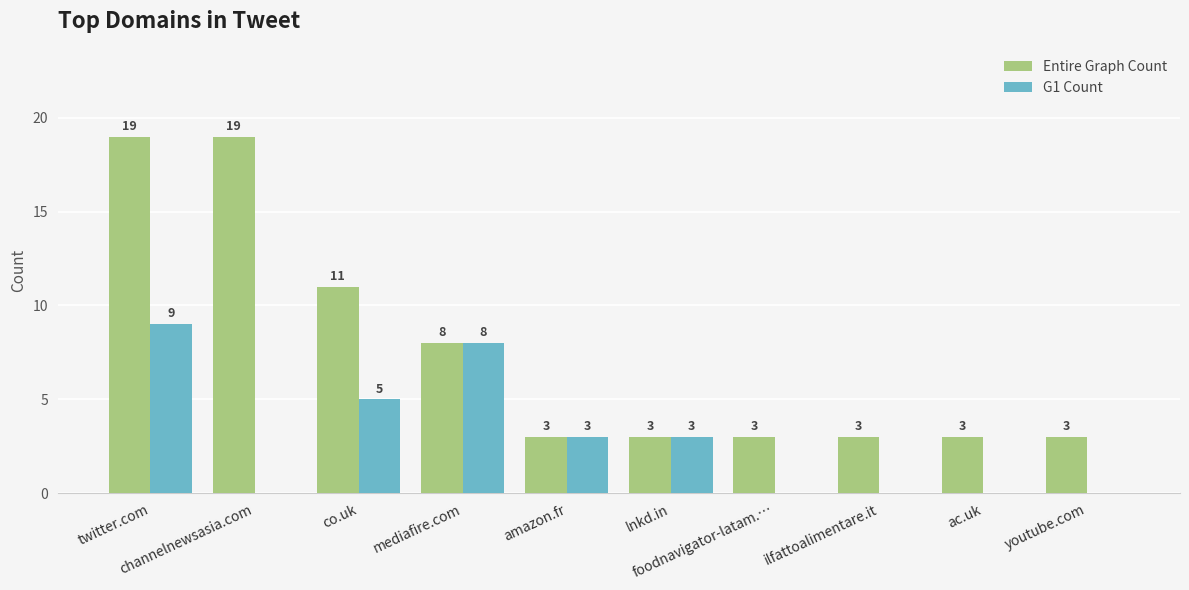

How many values in G1 Count are above zero?

5